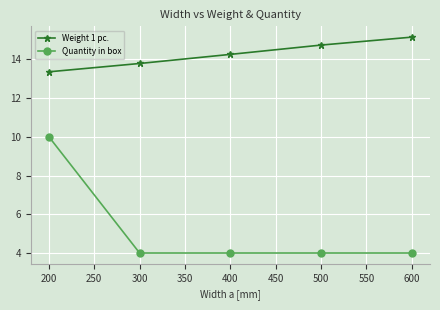

Which series has the widest spread of values?

Quantity in box